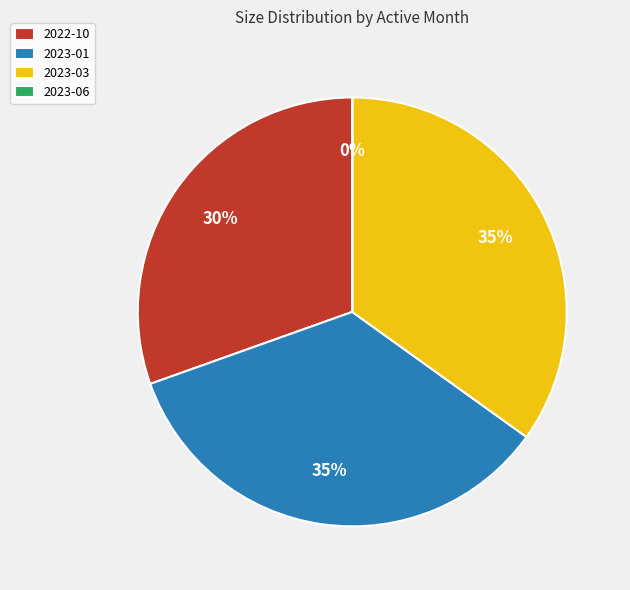

To the nearest percent, what is the average slice percentage?

25%